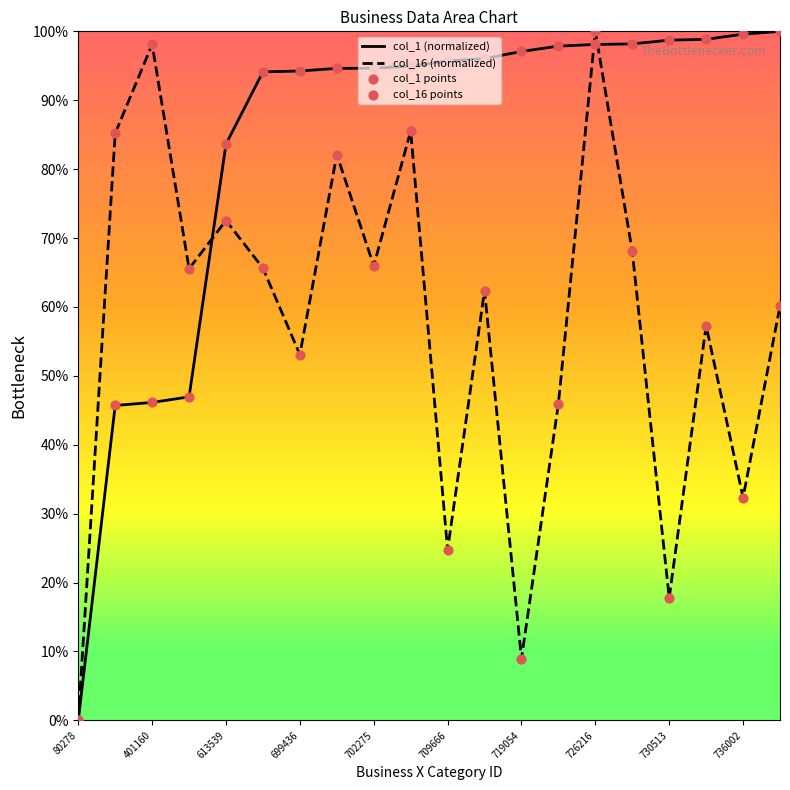

Which series has the largest total across all categories?

col_1 (normalized)